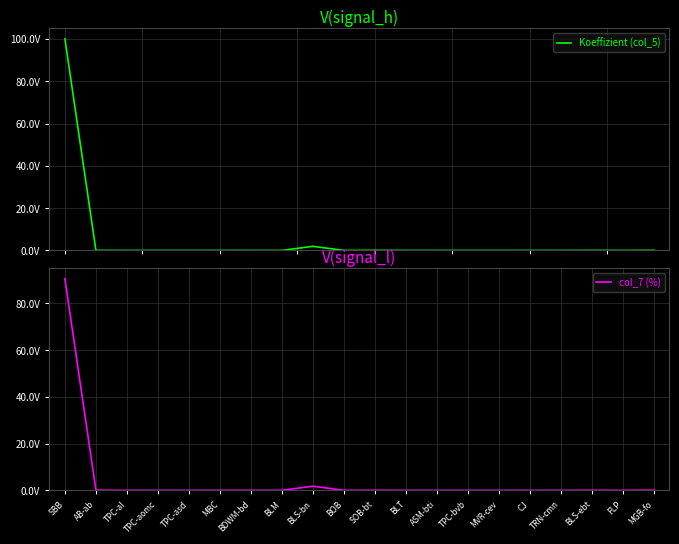

The col_7 (%) series shows 0.0 at FLP. True or false?

True